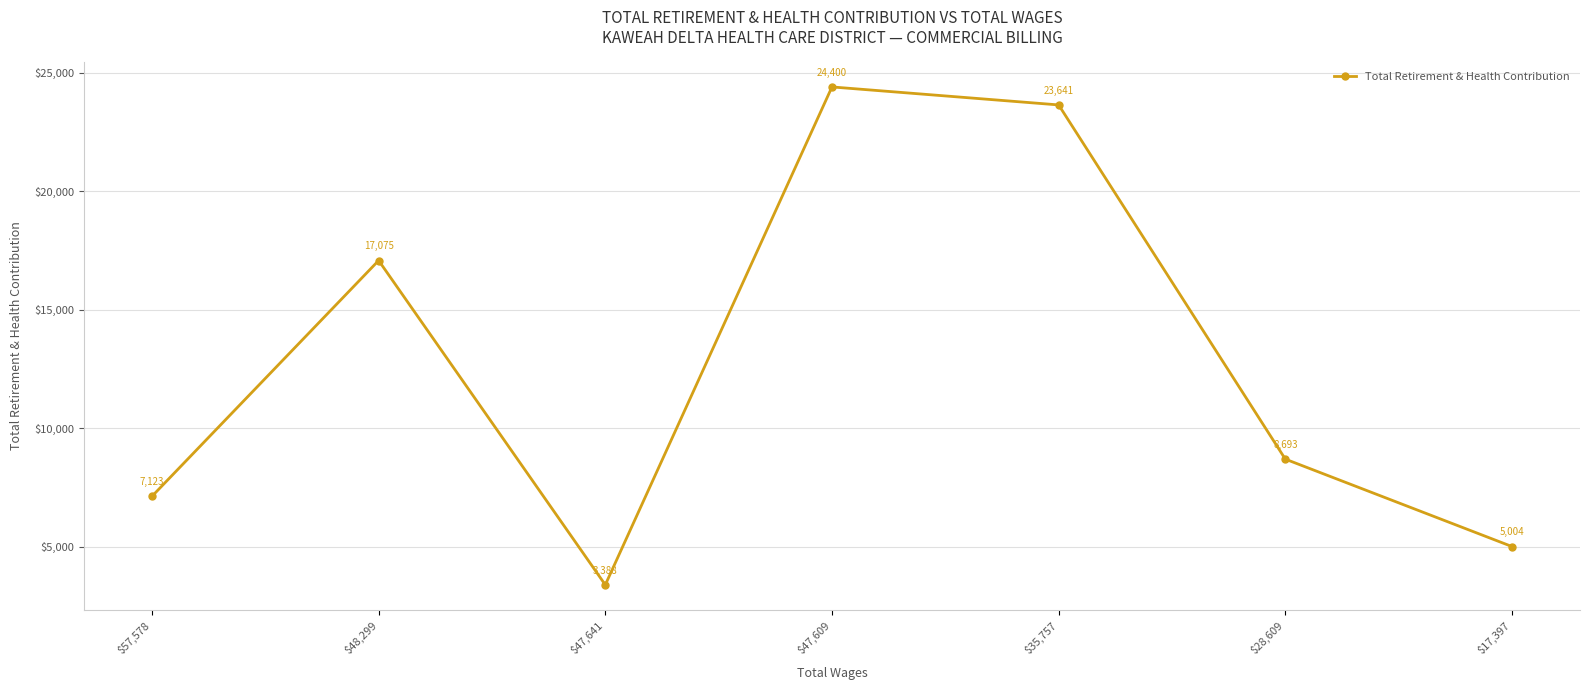

The chart shows a value of 9980 at $48,299. True or false?

False